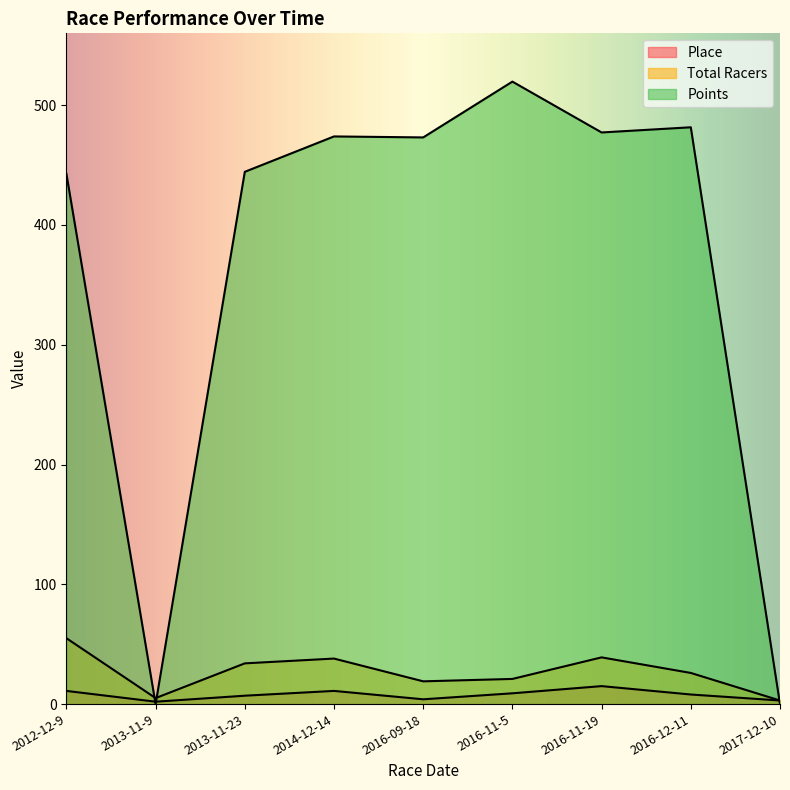

Reading left to right, what are all the values shown in this chart?

Place: 2012-12-9=11.0	2013-11-9=2.0	2013-11-23=7.0	2014-12-14=11.0	2016-09-18=4.0	2016-11-5=9.0	2016-11-19=15.0	2016-12-11=8.0	2017-12-10=3.0
Total Racers: 2012-12-9=55.0	2013-11-9=5.0	2013-11-23=34.0	2014-12-14=38.0	2016-09-18=19.0	2016-11-5=21.0	2016-11-19=39.0	2016-12-11=26.0	2017-12-10=3.0
Points: 2012-12-9=442.7	2013-11-9=0.0	2013-11-23=444.4	2014-12-14=473.9	2016-09-18=473.1	2016-11-5=519.7	2016-11-19=477.2	2016-12-11=481.6	2017-12-10=0.0